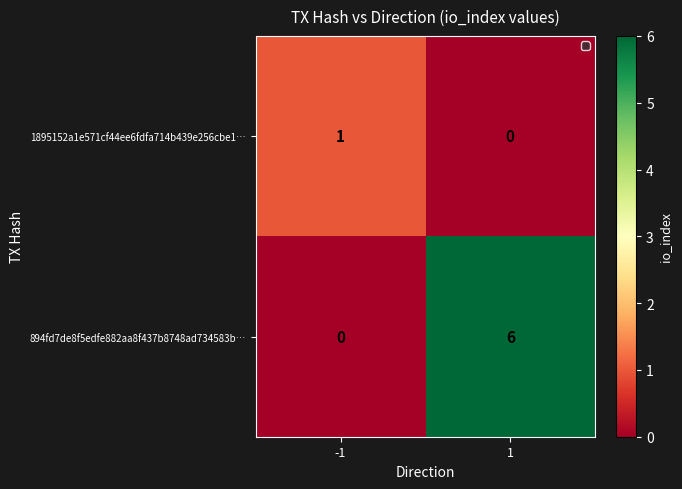

Rank the series by their maximum value, from highest to lowest.

894fd7de8f5edfe882aa8f437b8748ad734583b…, 1895152a1e571cf44ee6fdfa714b439e256cbe1…